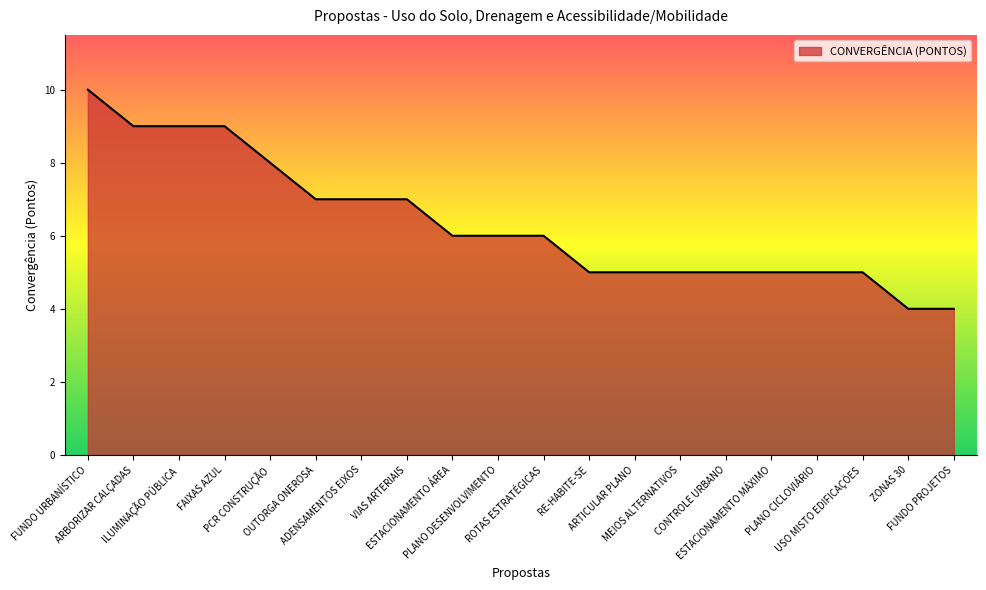

What is the smallest value displayed?

4